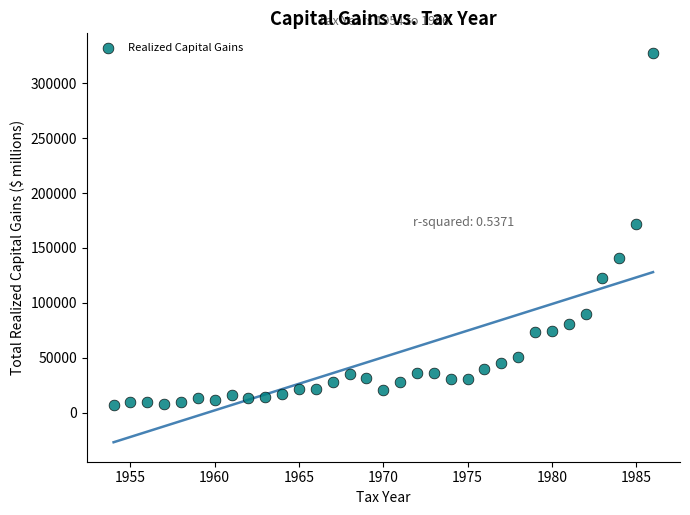

What is the range of X values (max minus min)?

32